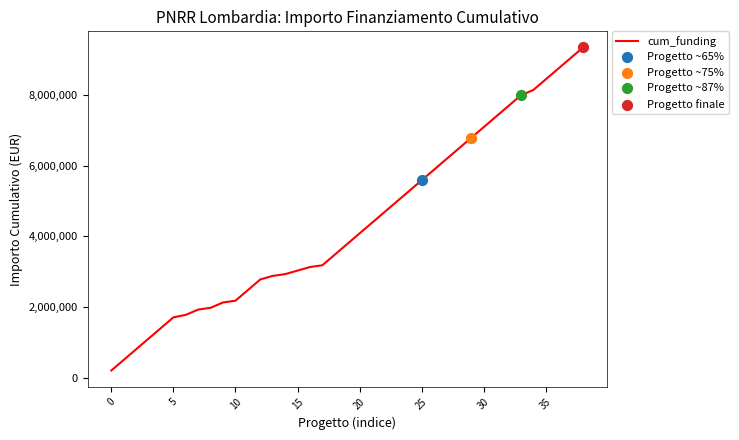

What is the smallest value displayed?

214800